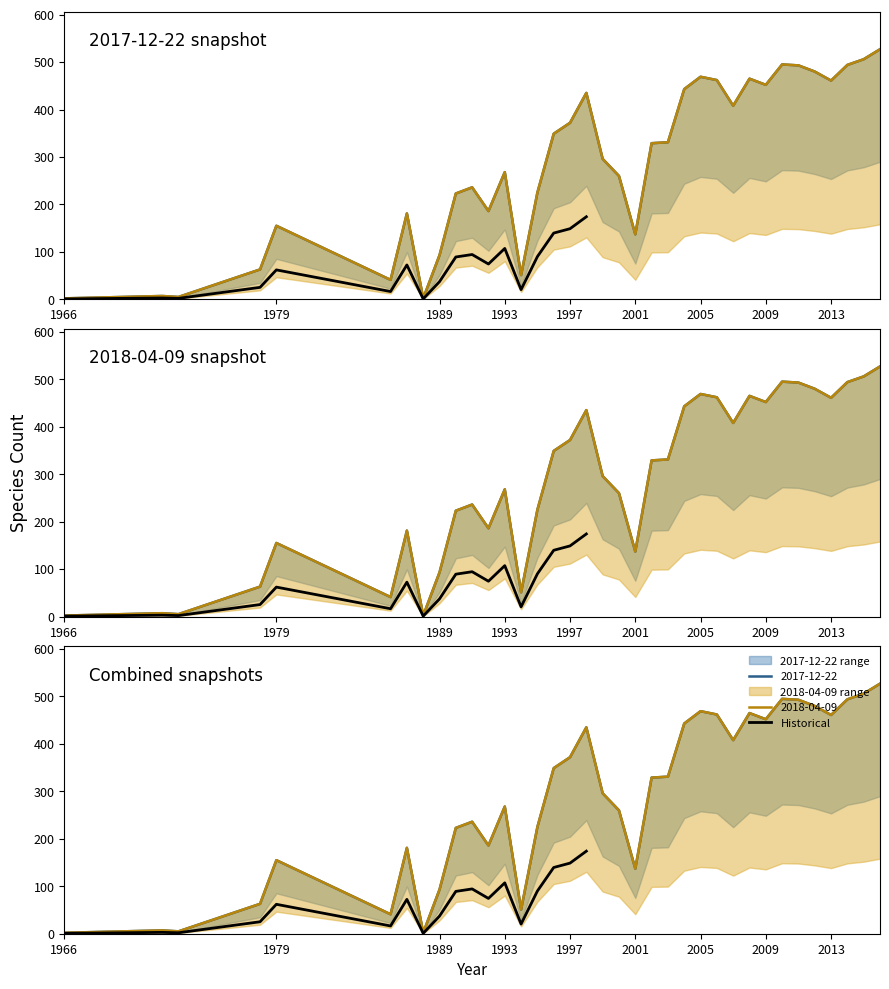

What is the difference between the values at 2005 and 12?

34.8